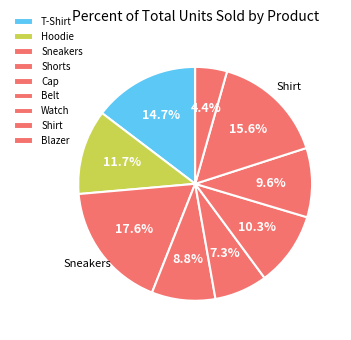

Is there a majority slice in this chart?

No